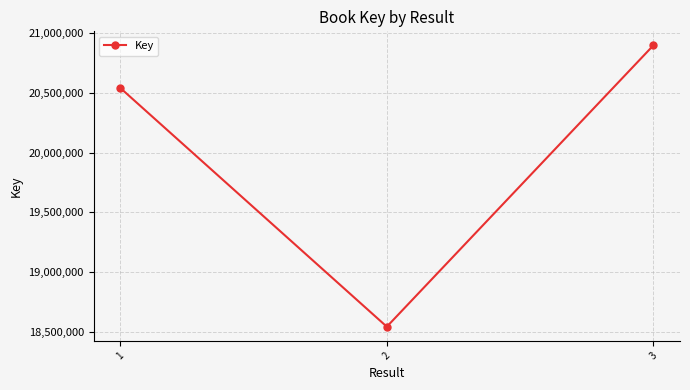

What is the difference between the values at 1 and 3?

355351